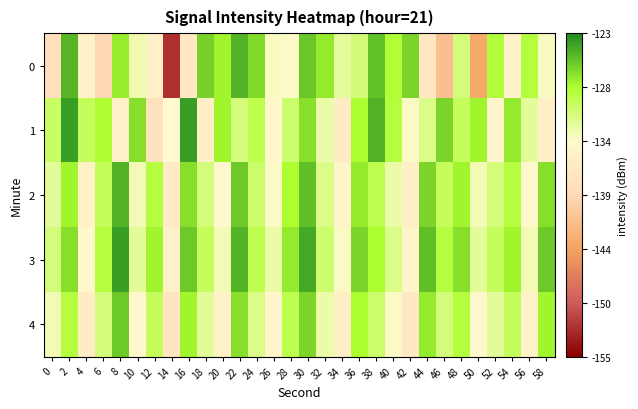

How many data points does each series have?

30